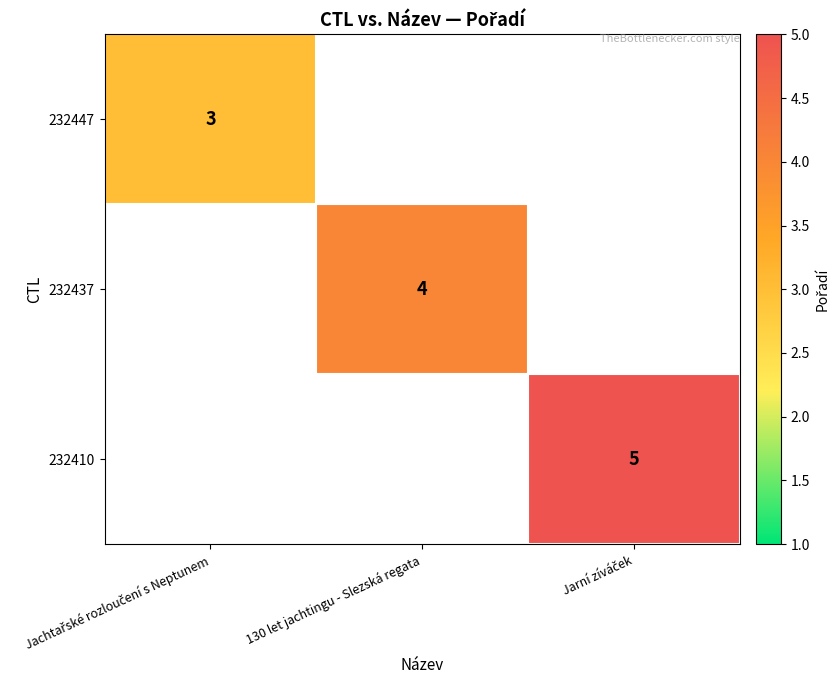

The 232437 series shows 4 at 130 let jachtingu - Slezská regata. True or false?

True